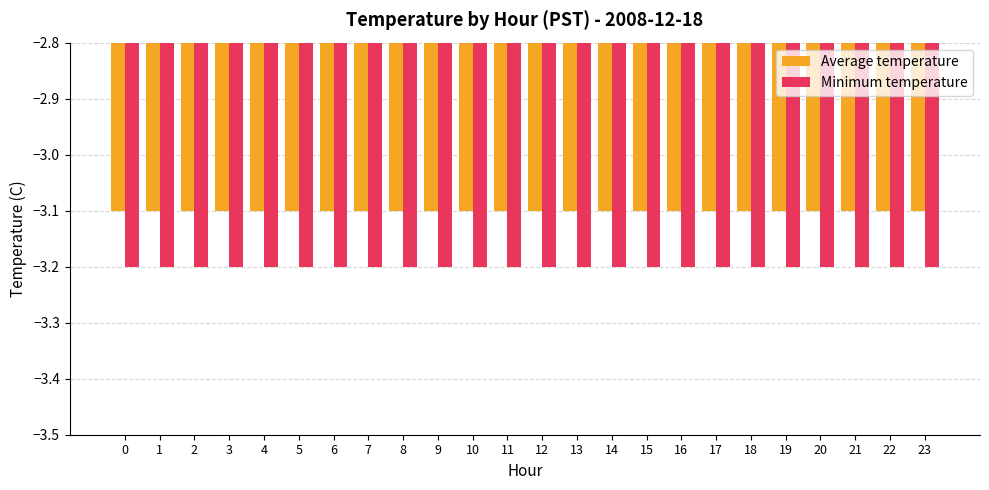

What is the average value of the Average temperature series?

-3.1